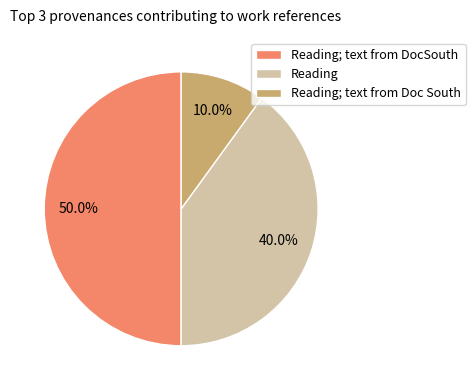

Rank the categories by value from lowest to highest.

Reading; text from Doc South, Reading, Reading; text from DocSouth